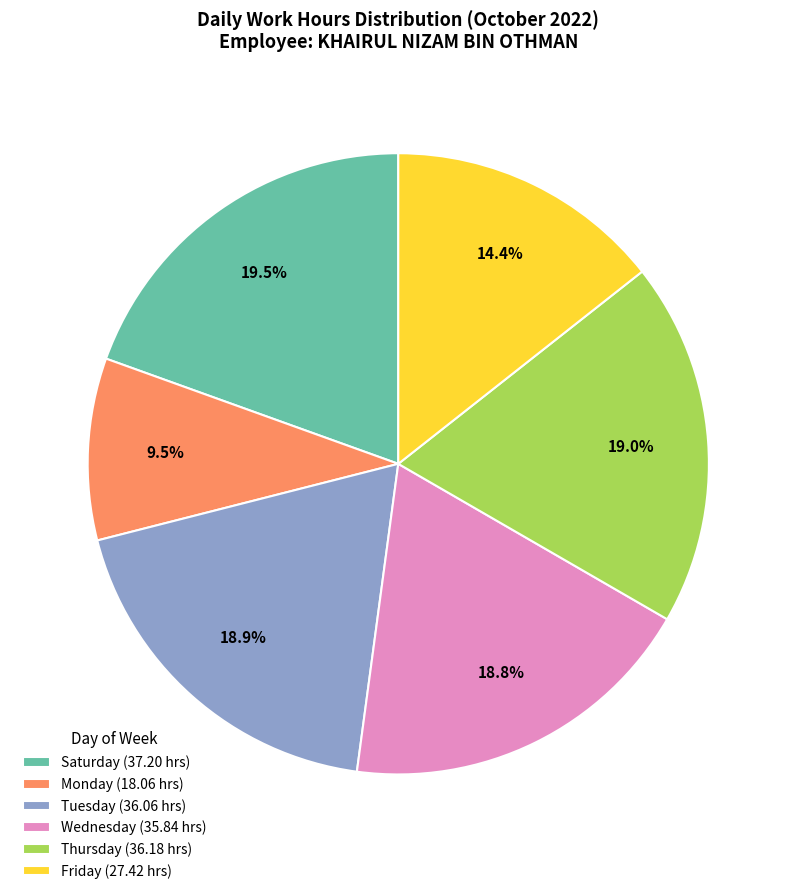

Which category has the biggest portion of the pie?

Saturday (37.20 hrs)